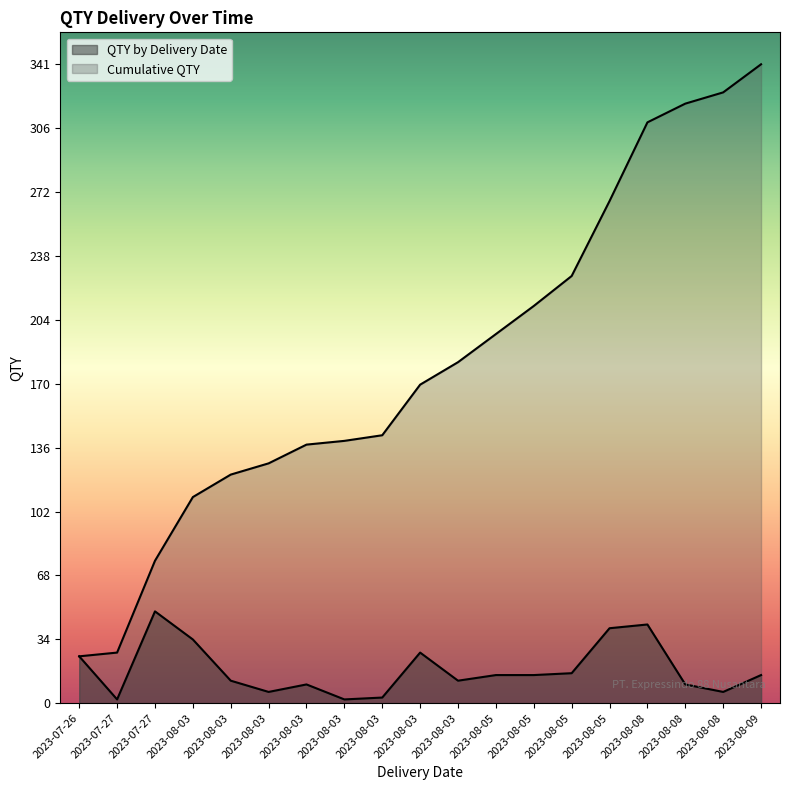

What is the difference between the QTY by Delivery Date values at 2023-08-03 and 2023-08-05?

28